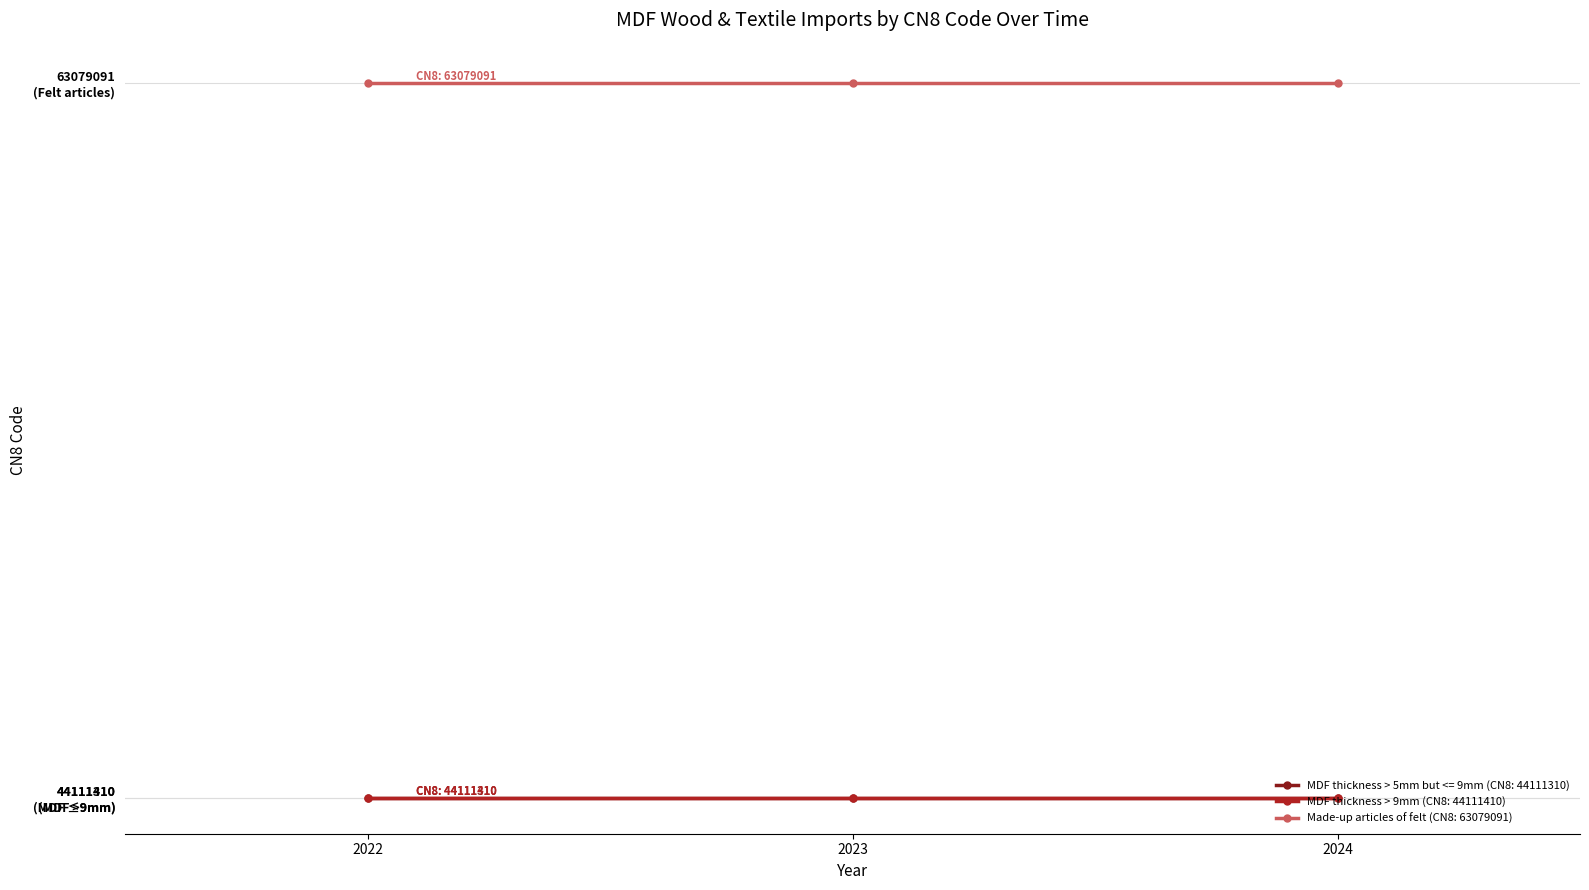

At how many categories does at least one series exceed 49584121?

3